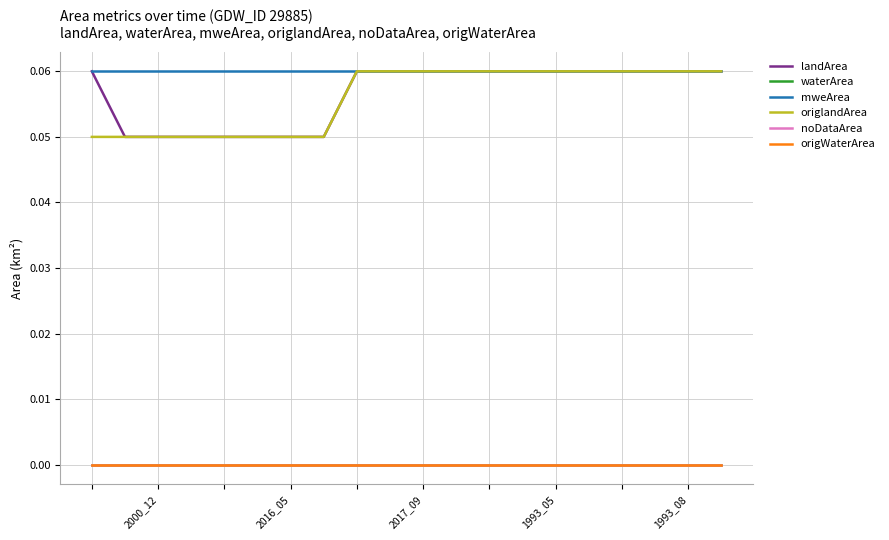

Does the chart display data point markers on the line(s)?

No